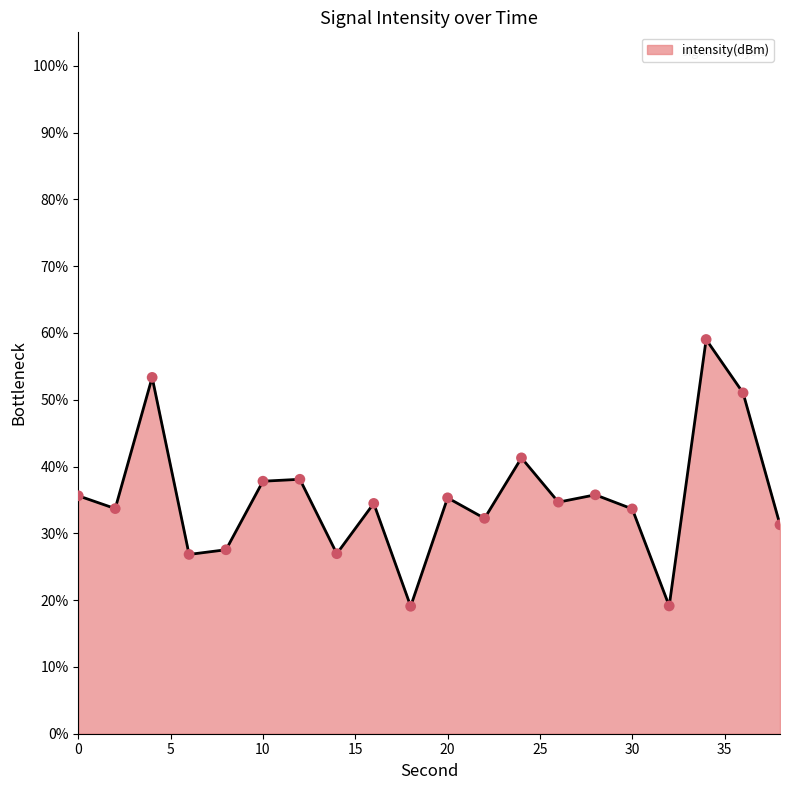

What is the minimum value shown in the chart?

19.1